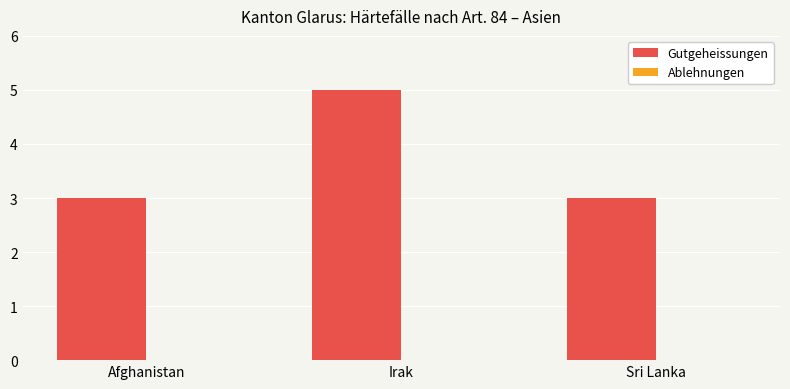

True or false: the data shows 5 at Afghanistan.

False